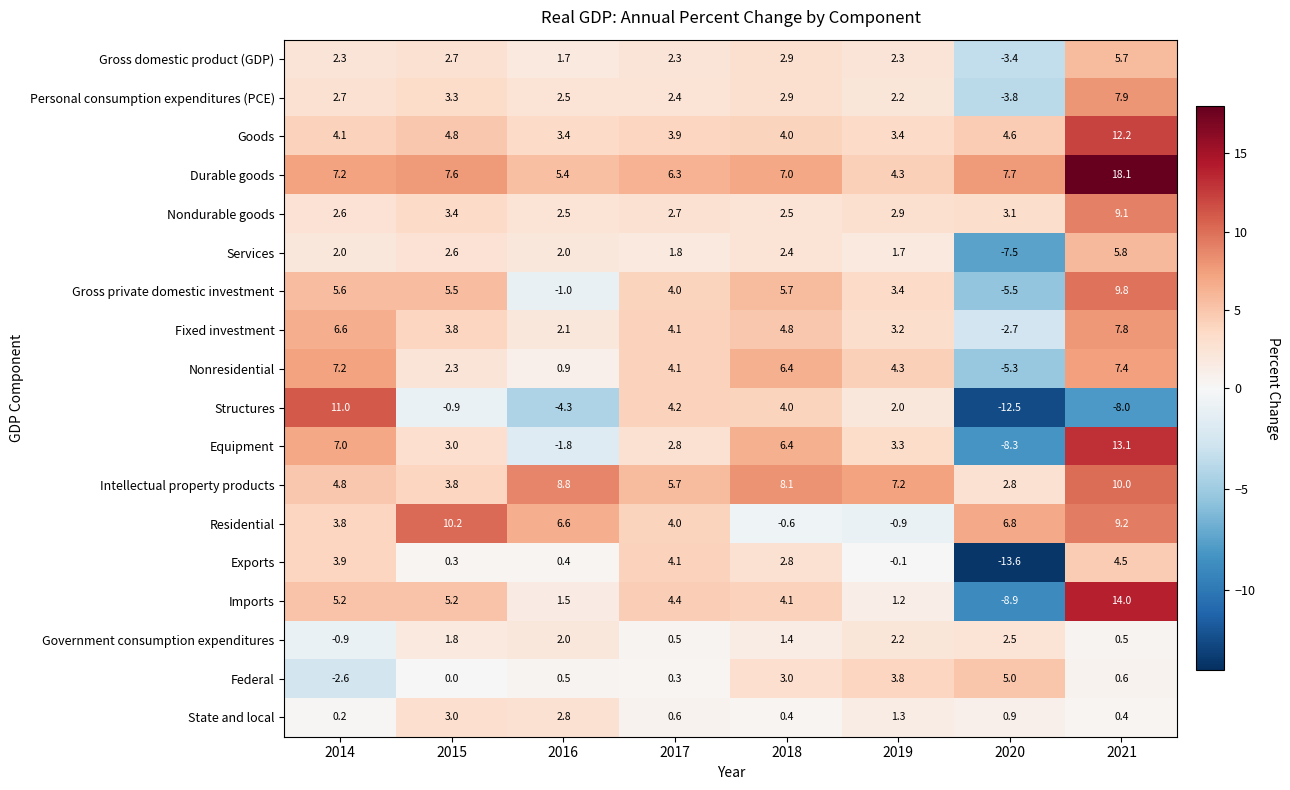

Which series has the largest total across all categories?

Durable goods